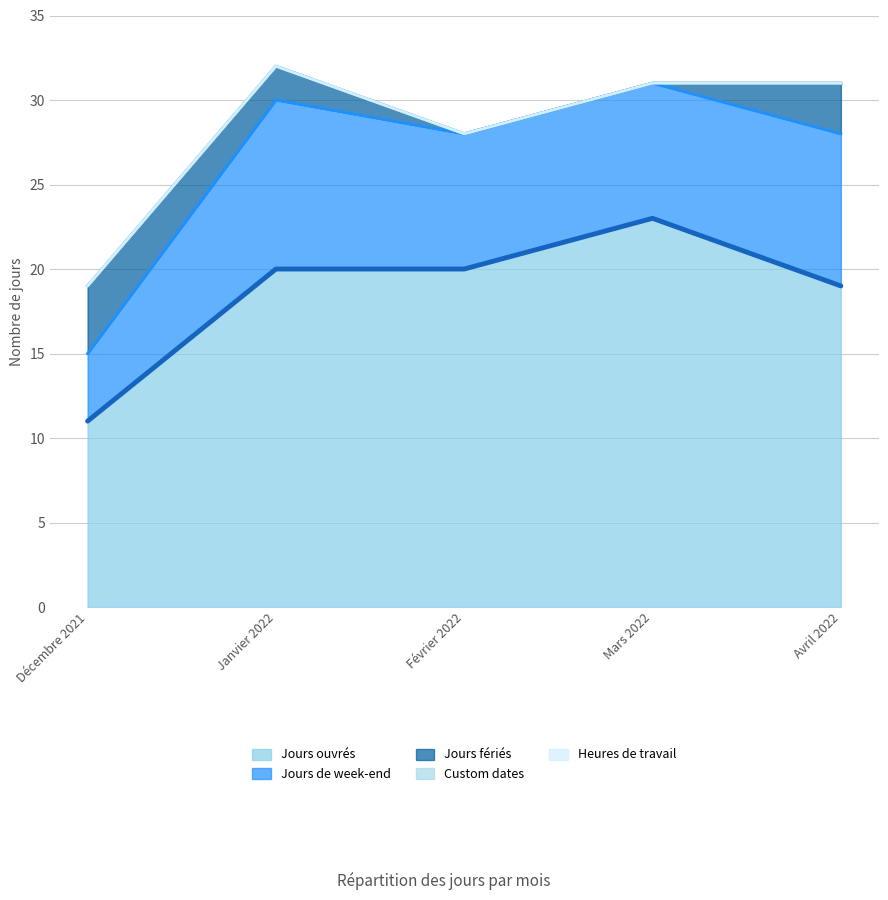

What is the difference between the second highest and minimum values in the Jours ouvrés series?

9